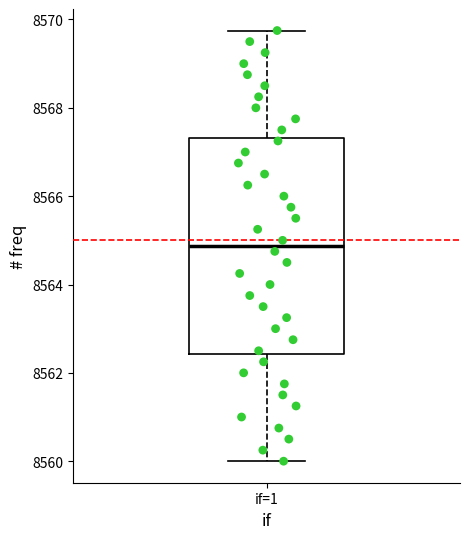

Transcribe this box plot: give where the median line is, the range the box spans, and where the two whiskers end, as read against the y-axis. The values are not printed on the chart, so give them approximately, as read against the axis.

median 8564.8, box 8562.4 to 8567.4, whiskers 8560.0 to 8569.8